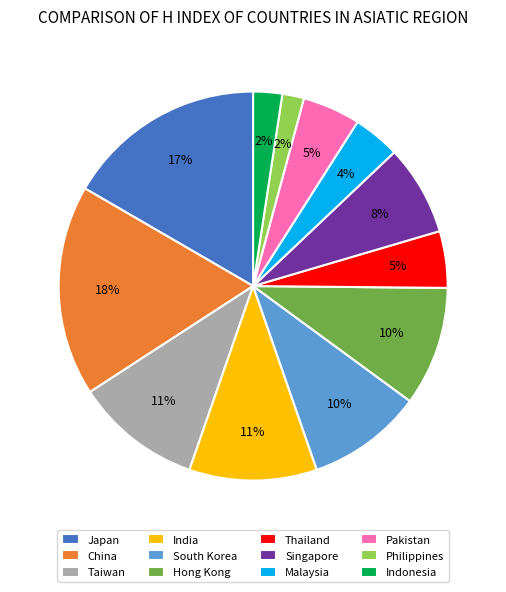

Does Japan account for over 50% of the chart?

No